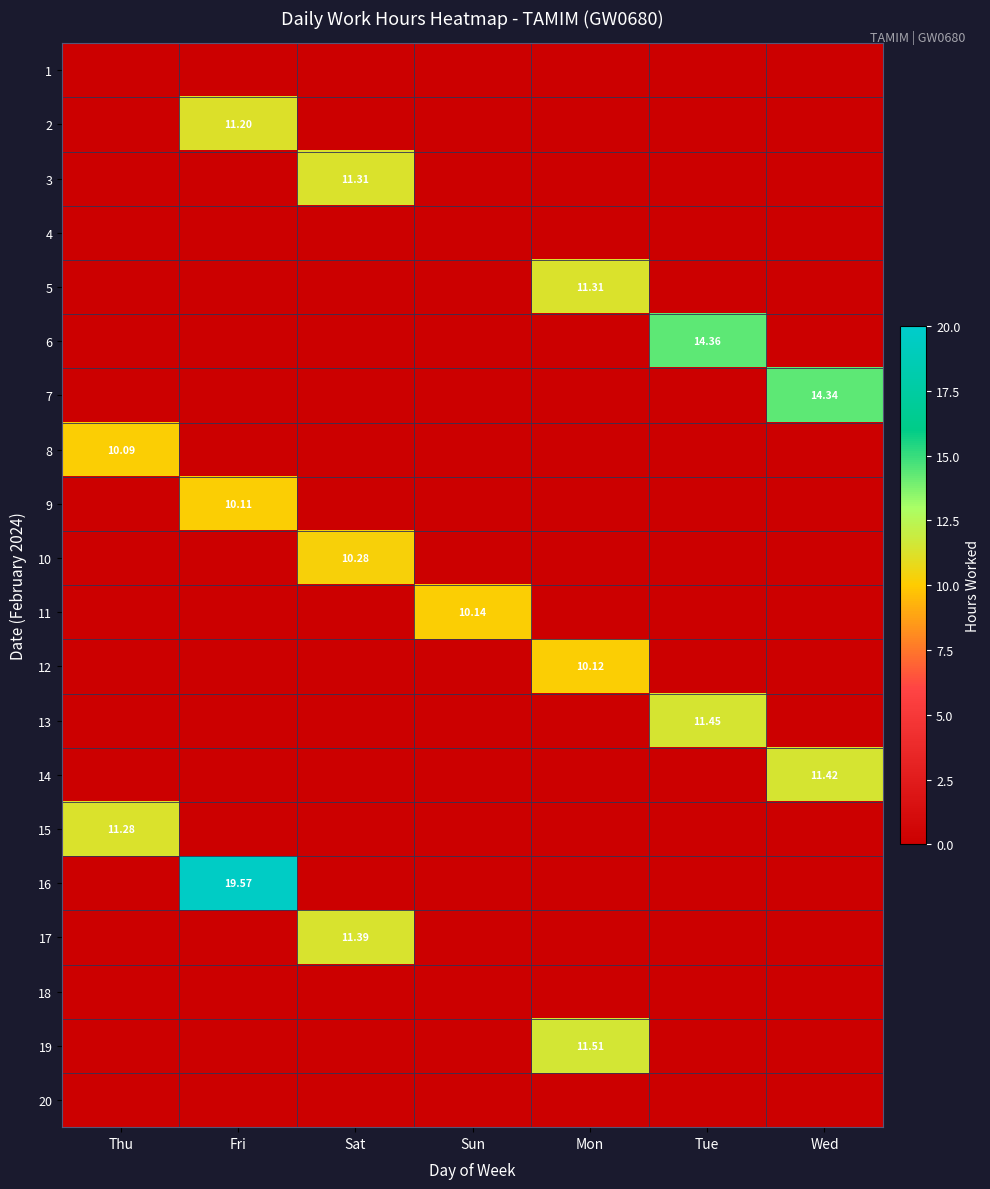

What is the spread (max minus min) of values at Sun?

10.1